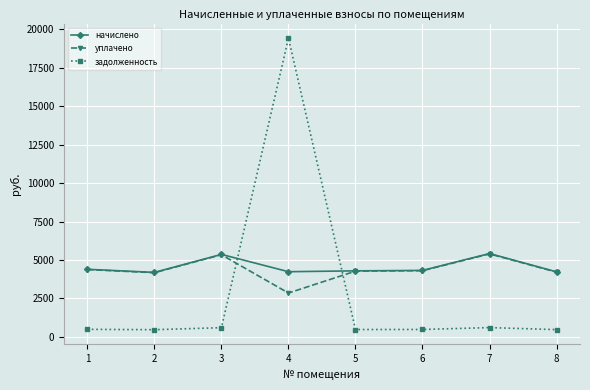

Which category has the lowest value in the уплачено series?

4